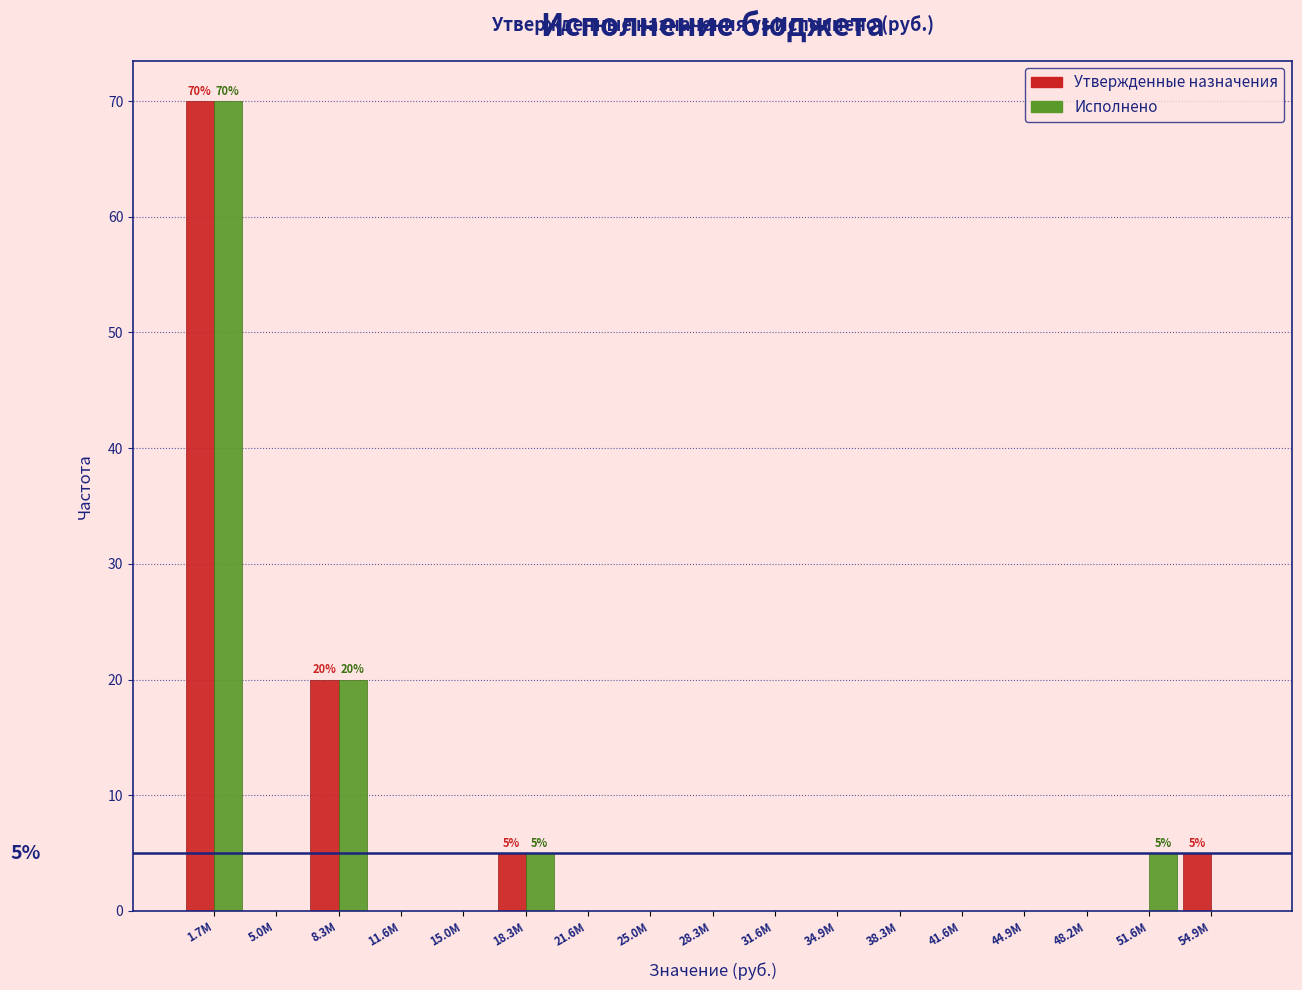

The value of Утвержденные назначения at 21.6M is 0. True or false?

True